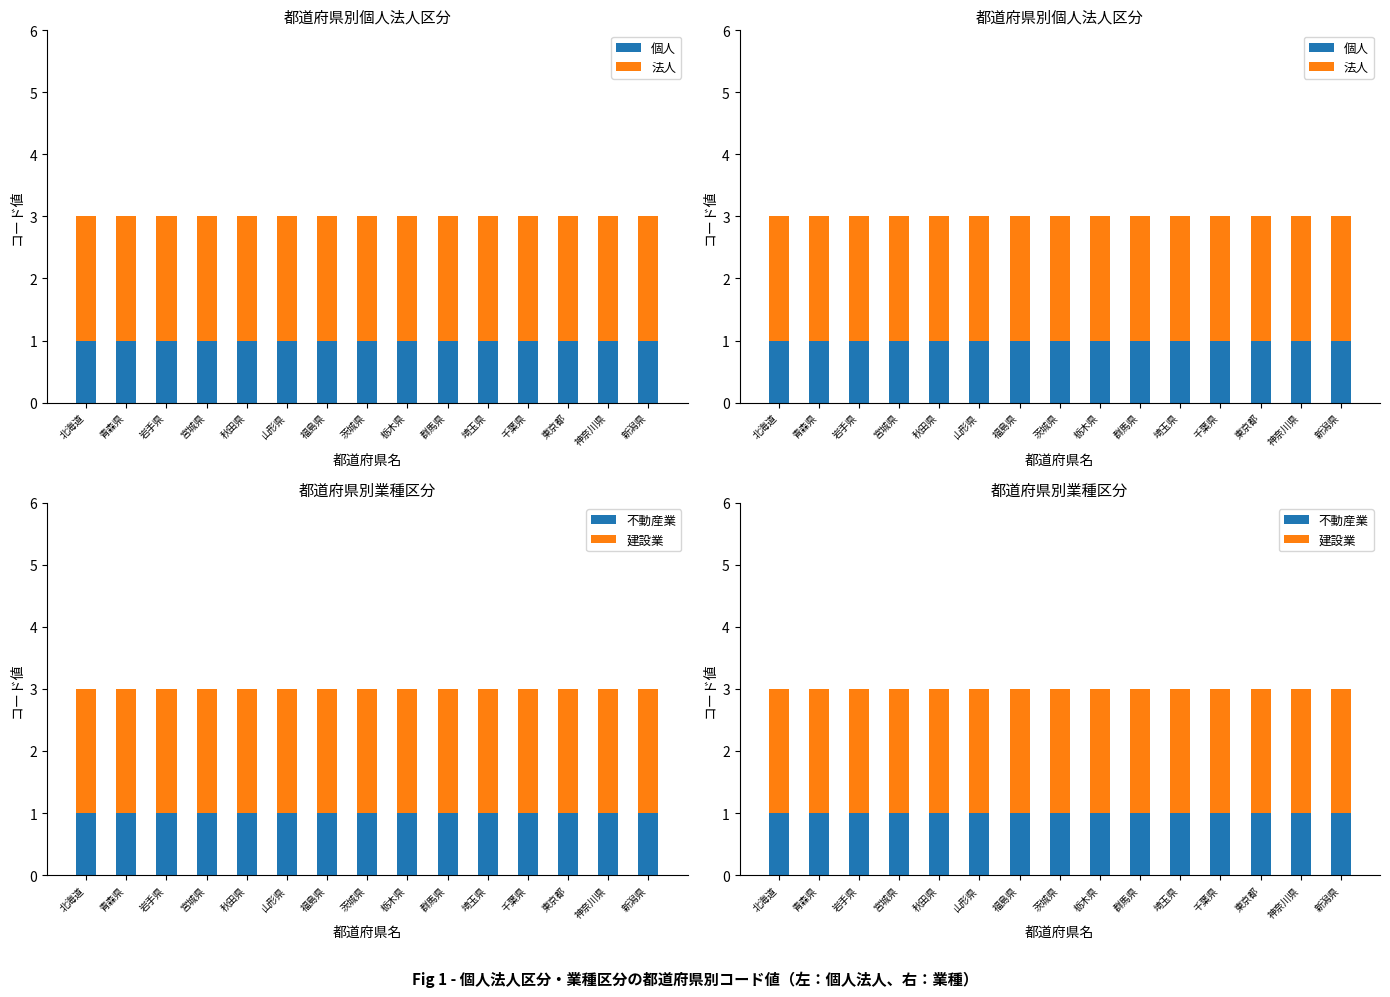

What are all the series names shown in the legend?

個人, 法人, 不動産業, 建設業